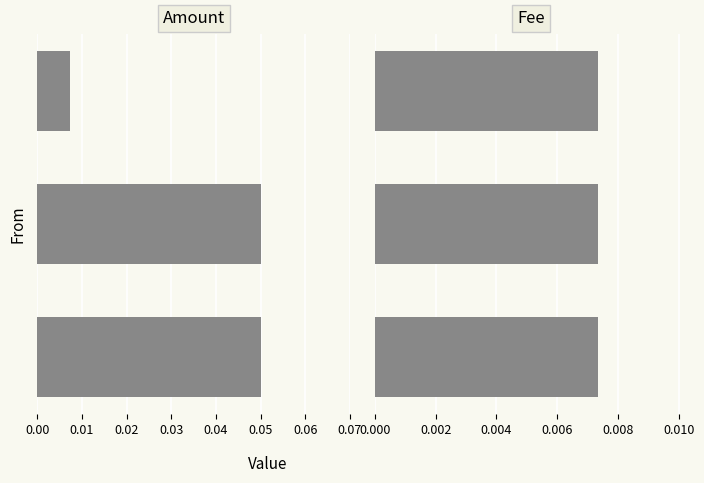

How many series are shown in this chart?

2